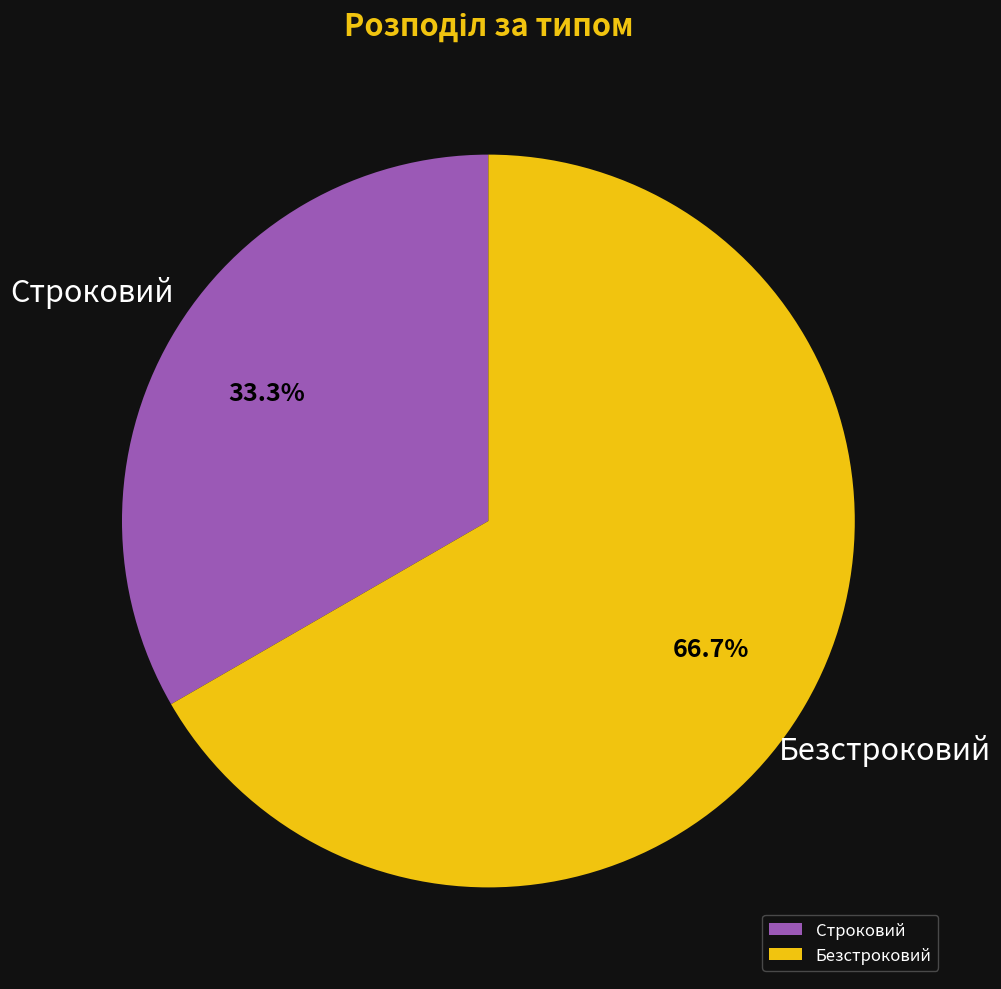

How many slices are in this pie chart?

2